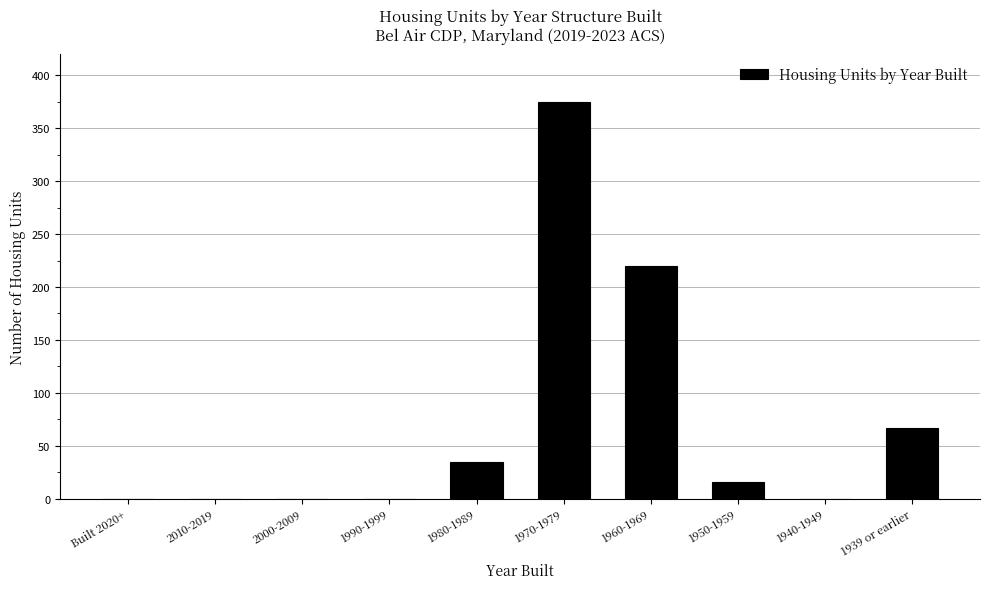

Reading left to right, what are all the values shown in this chart?

Built 2020+=0	2010-2019=0	2000-2009=0	1990-1999=0	1980-1989=35	1970-1979=375	1960-1969=220	1950-1959=16	1940-1949=0	1939 or earlier=67